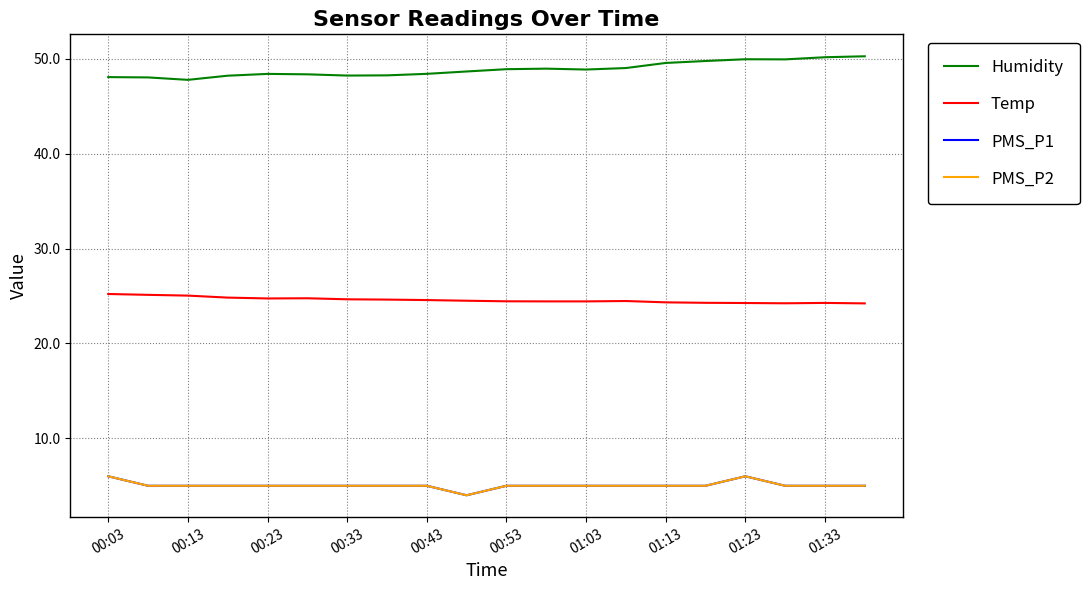

Which series has the largest range (max minus min)?

Humidity